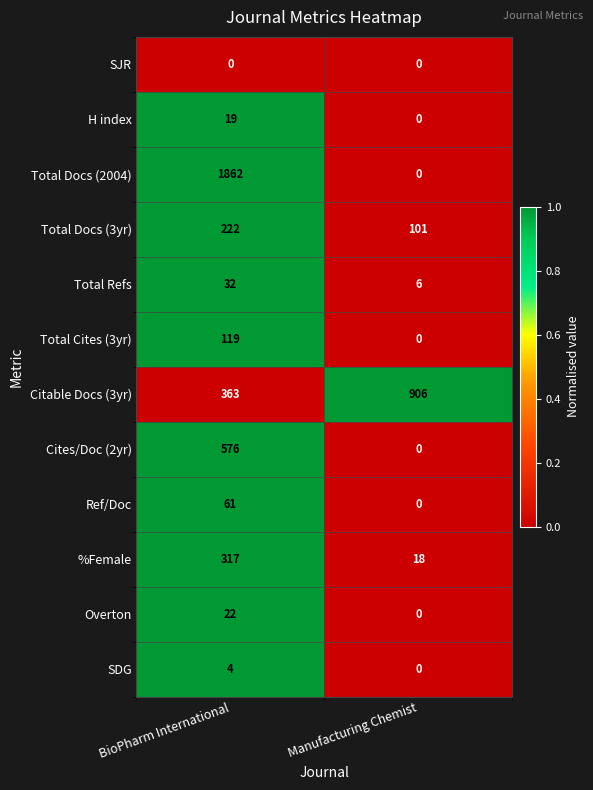

Which series has the largest total across all categories?

Total Docs (2004)